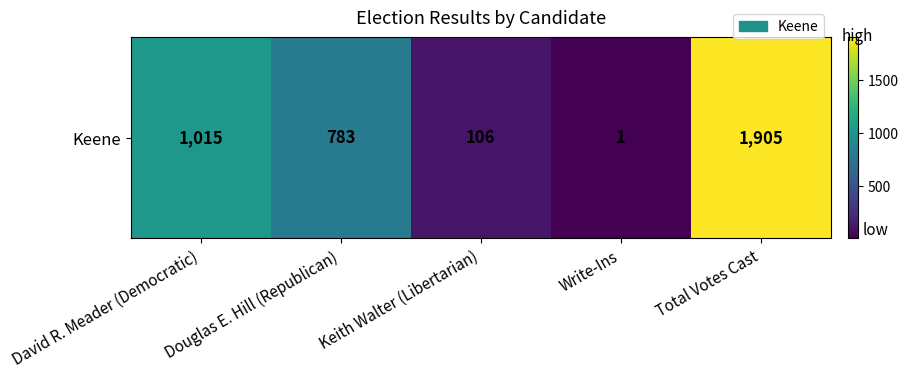

List the labels in order of value, smallest first.

Write-Ins, Keith Walter (Libertarian), Douglas E. Hill (Republican), David R. Meader (Democratic), Total Votes Cast